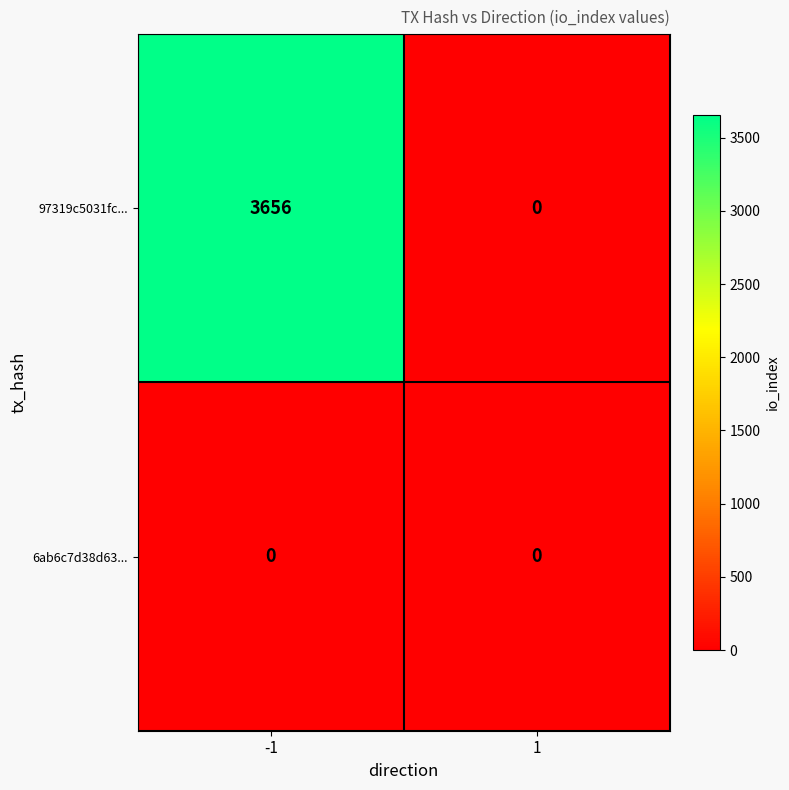

What is the maximum value shown in the chart?

3656